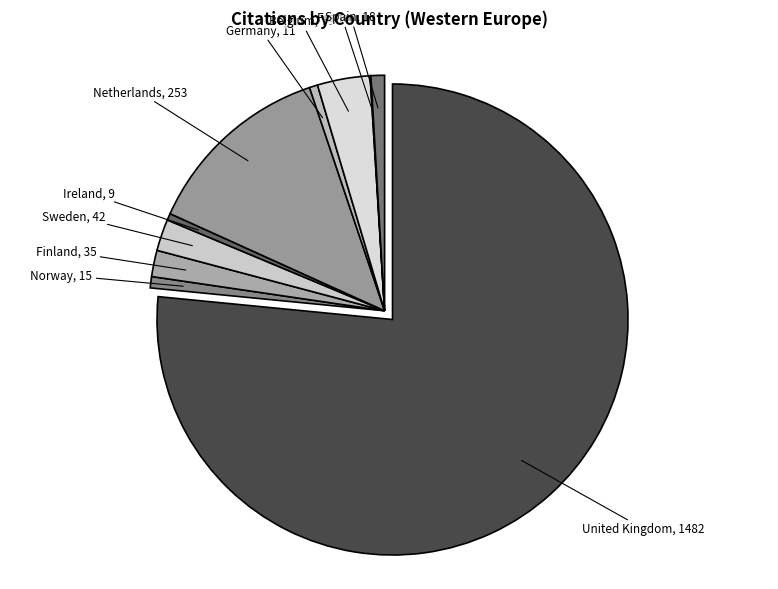

Is it true that Finland is 2% of the pie?

True